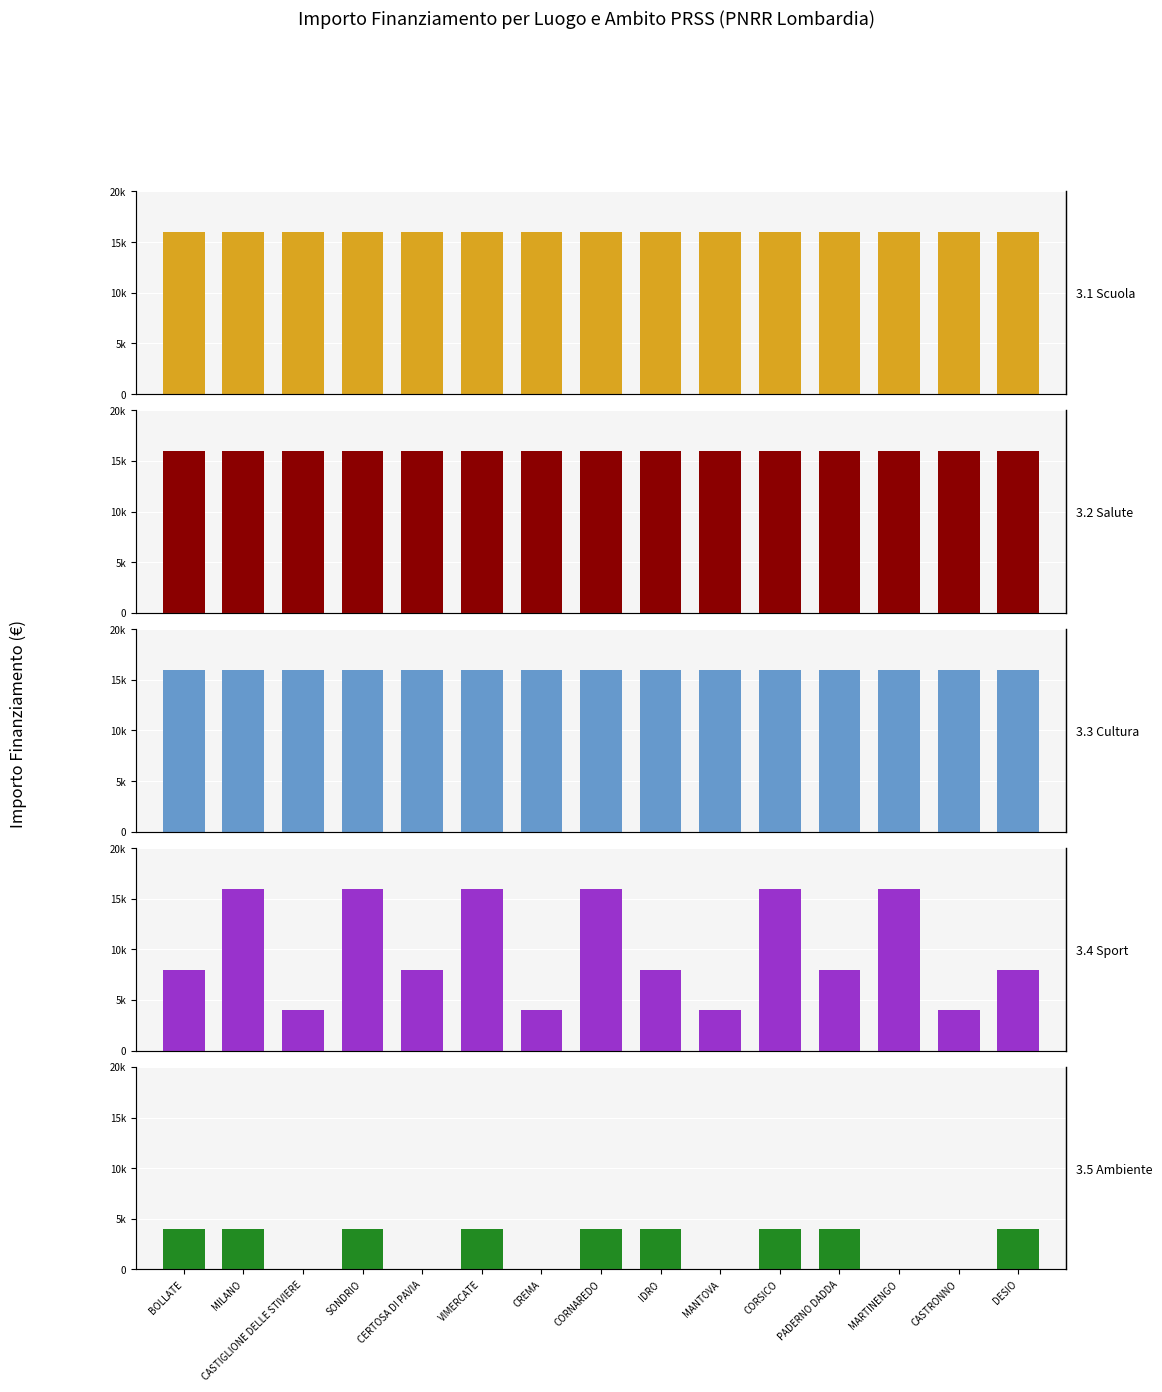

How many distinct data groups are displayed?

5